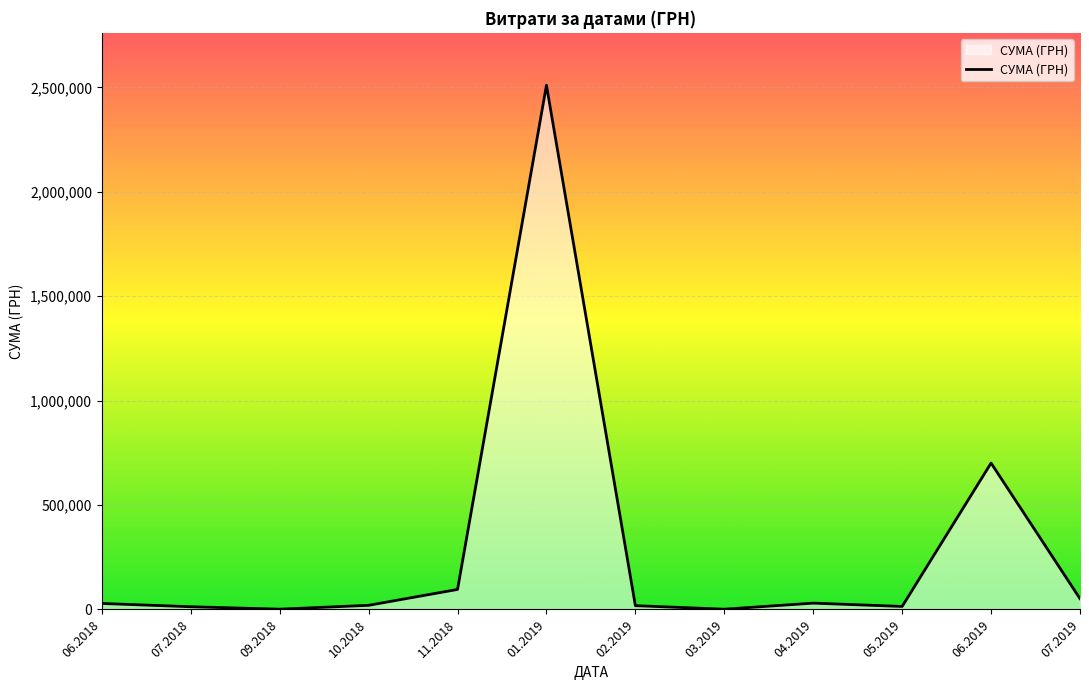

Which has a higher value, 11.2018 or 06.2019?

06.2019